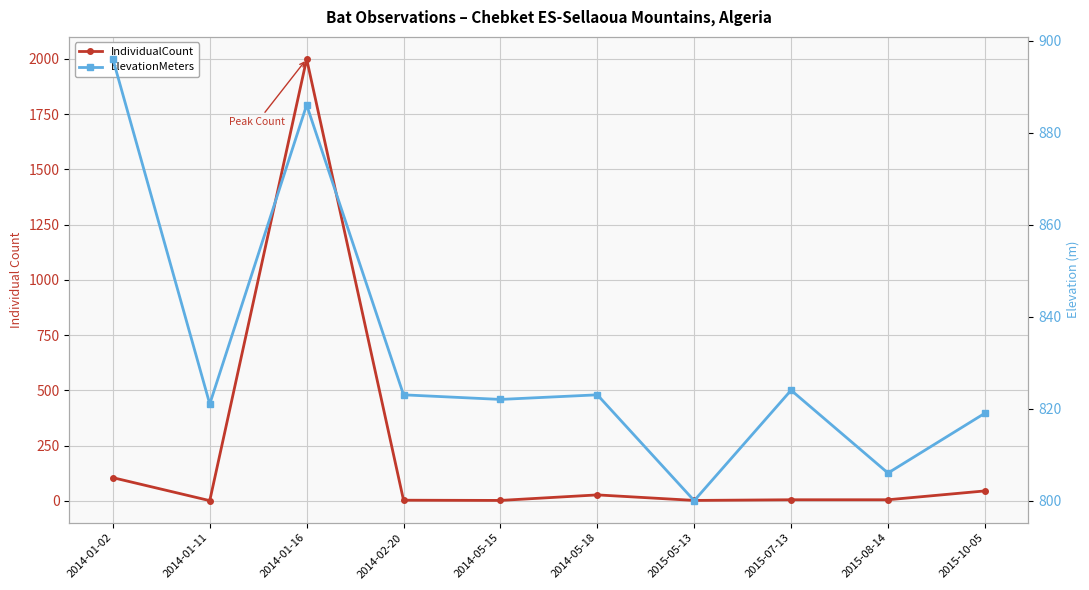

Which category has the lowest value in the IndividualCount series?

2014-01-11